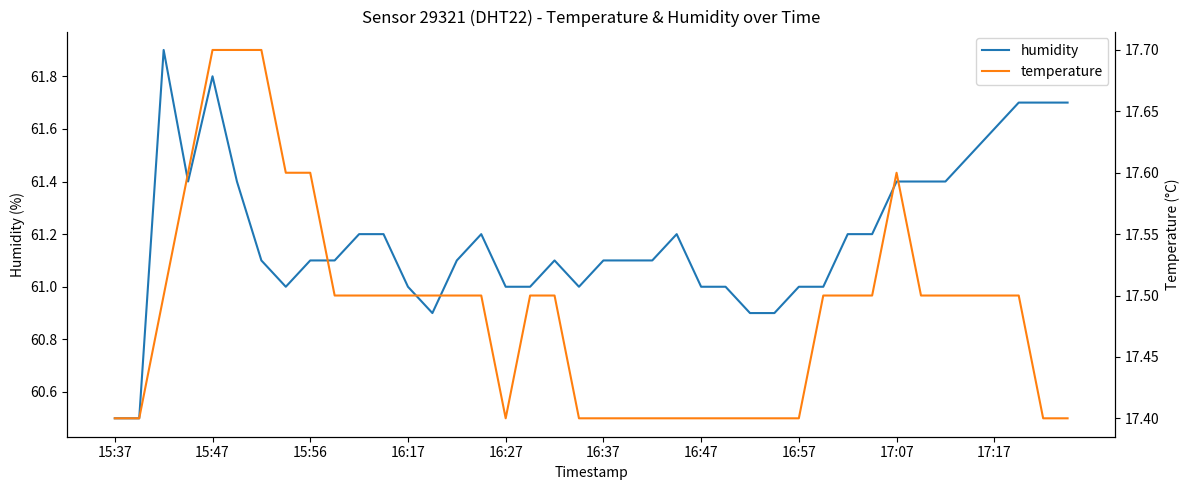

The value of humidity at 16:47 is 109.8. True or false?

False